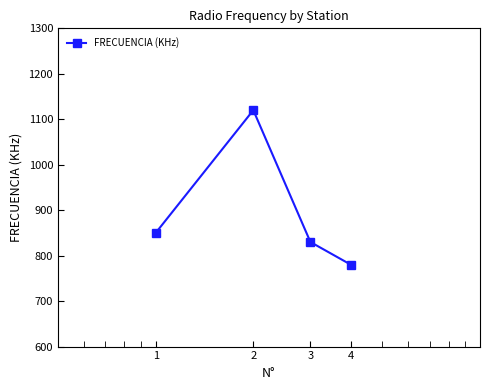

How many points are higher than both their immediate neighbors (excluding endpoints)?

1